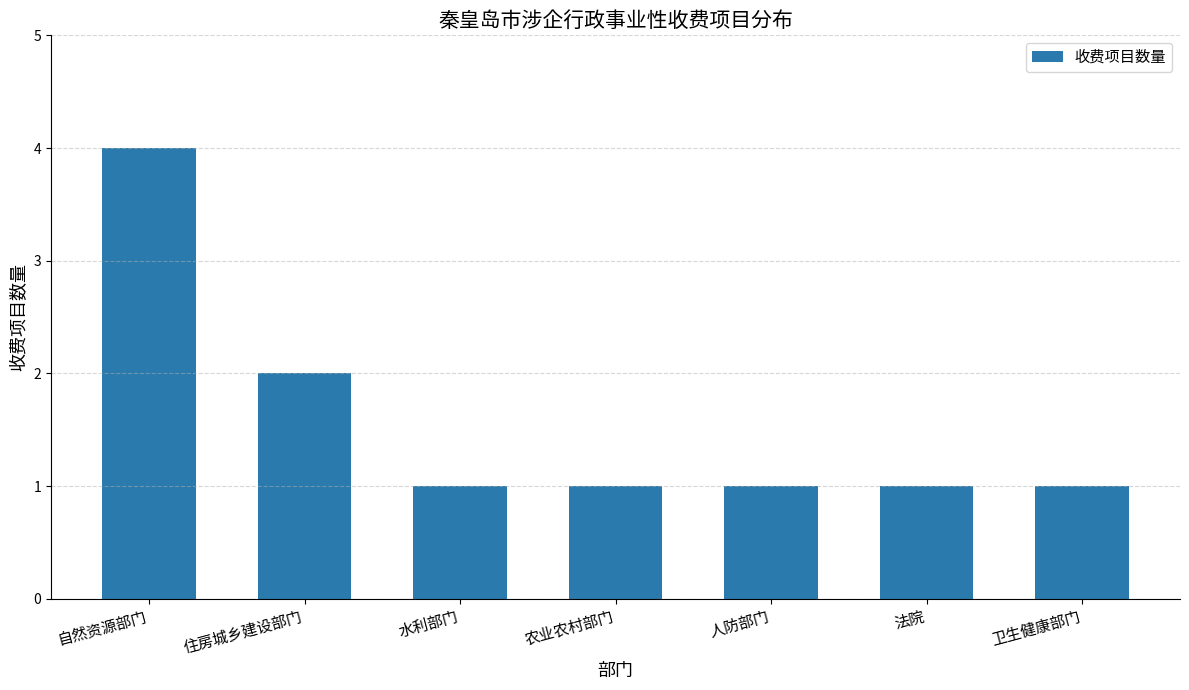

How many distinct data groups are displayed?

1